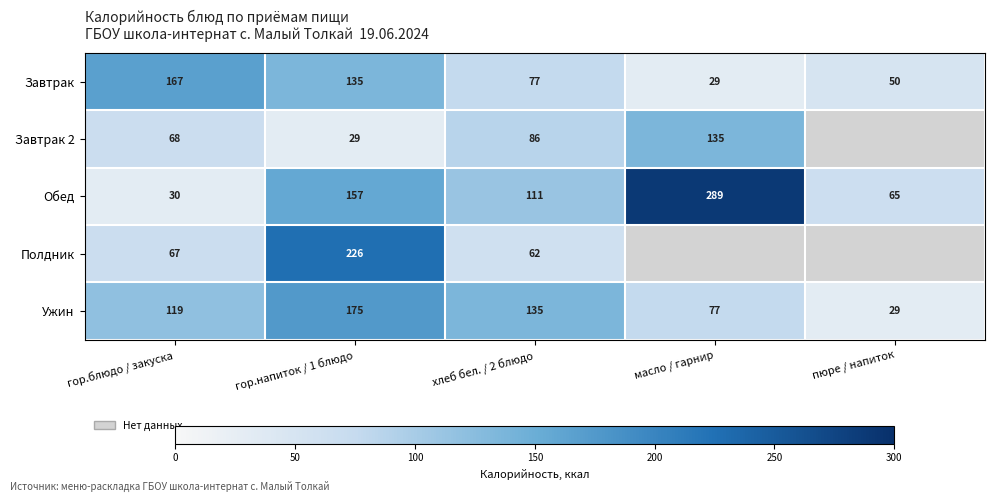

Which category has the lowest value in the Завтрак series?

масло / гарнир